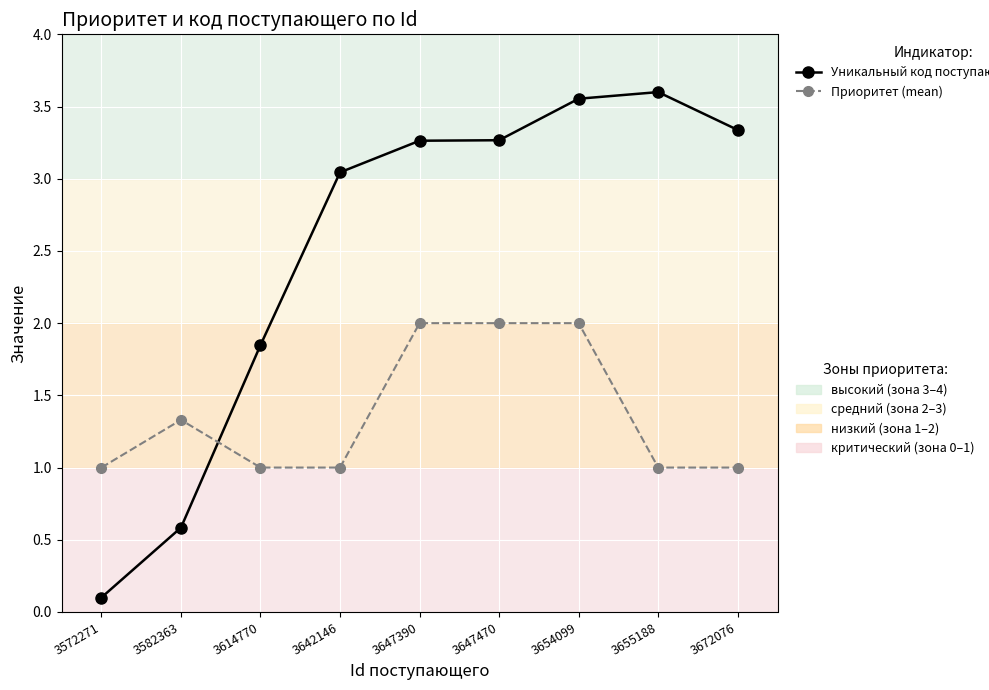

Which label corresponds to the smallest value in the chart?

3572271